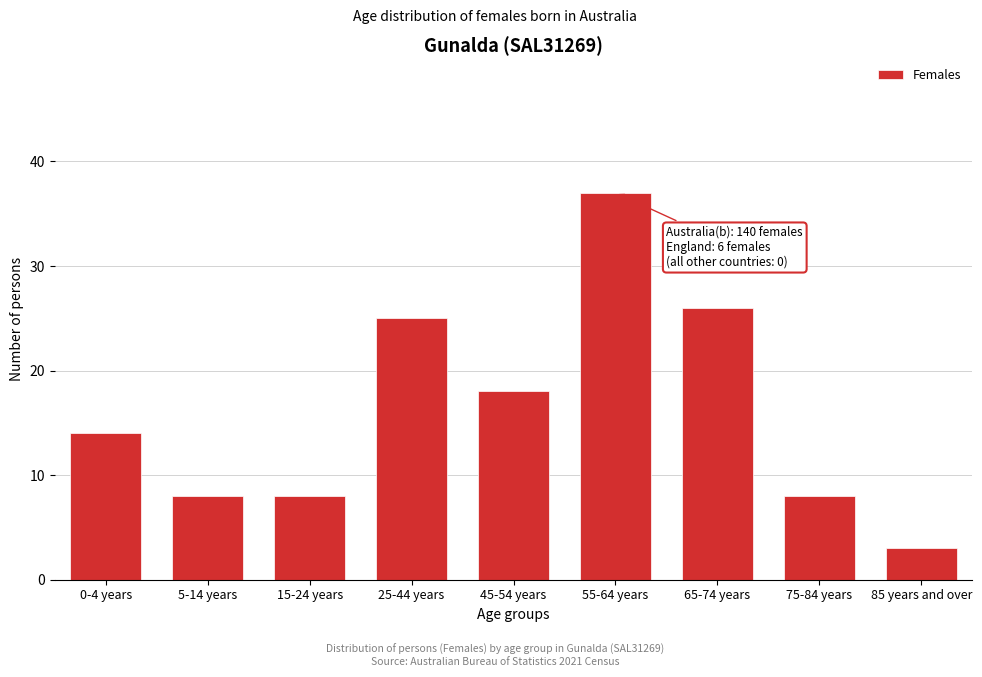

Reading right to left, list all the values displayed in this chart.

85 years and over=3	75-84 years=8	65-74 years=26	55-64 years=37	45-54 years=18	25-44 years=25	15-24 years=8	5-14 years=8	0-4 years=14